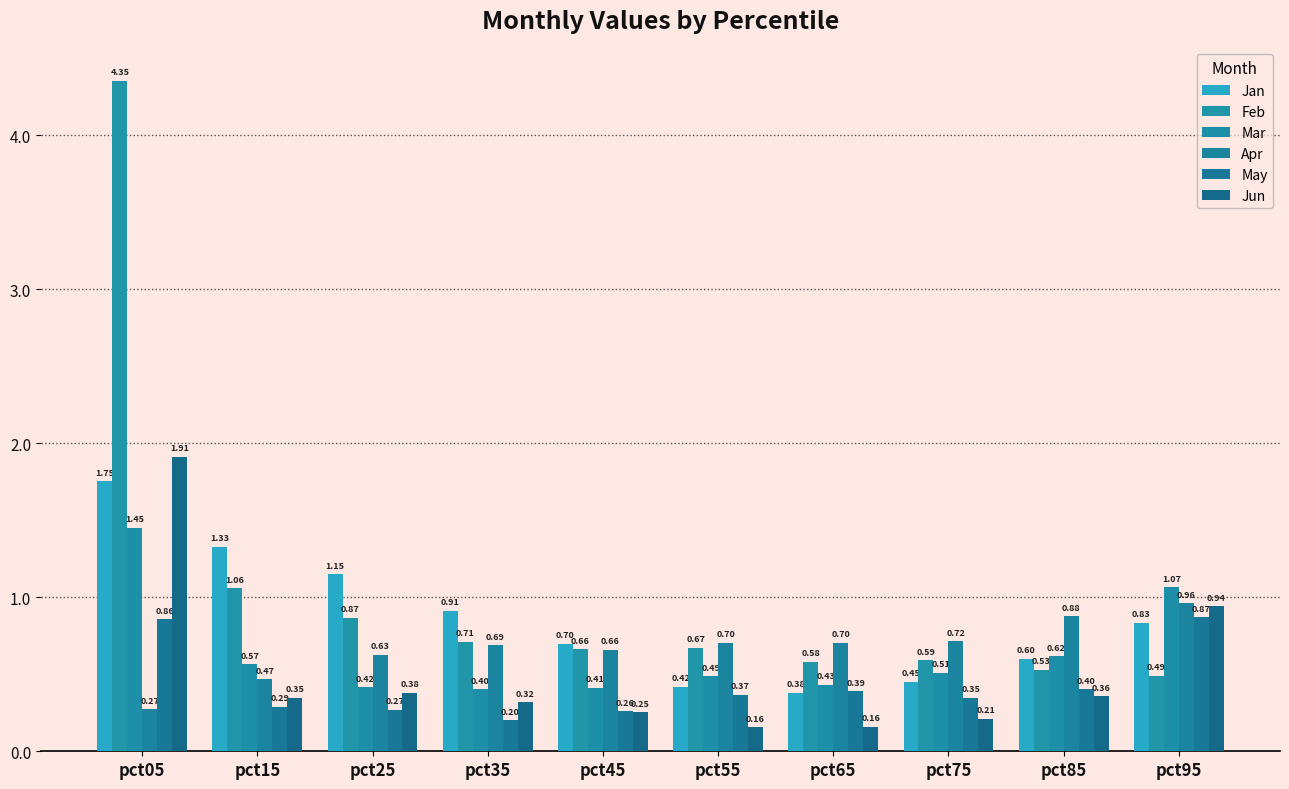

Which has a higher value, pct85 or pct65?

pct85